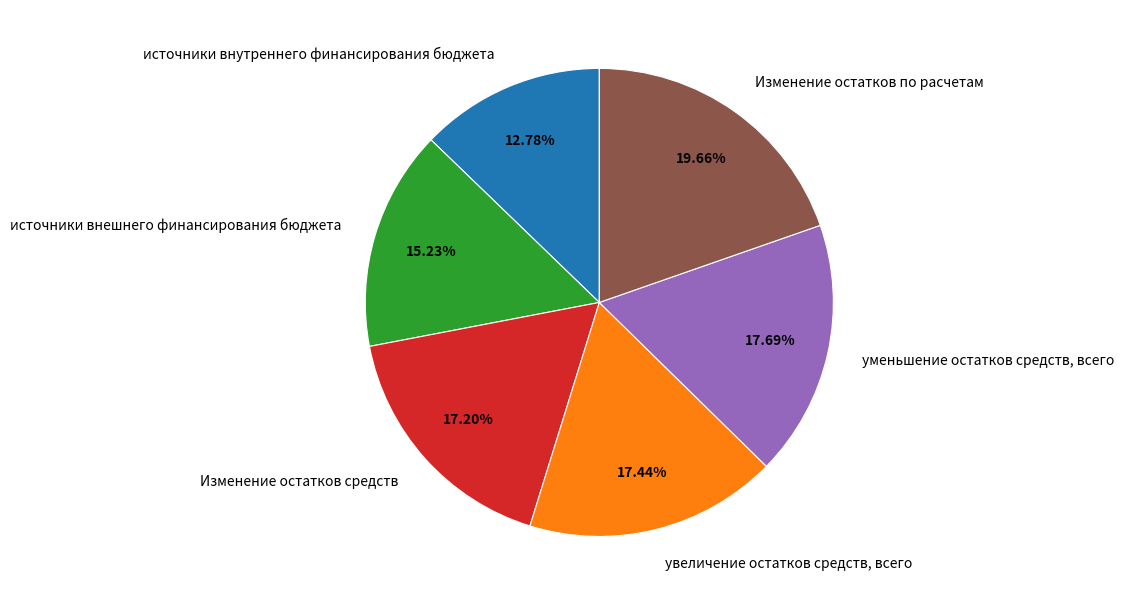

Which category has the biggest portion of the pie?

Изменение остатков по расчетам